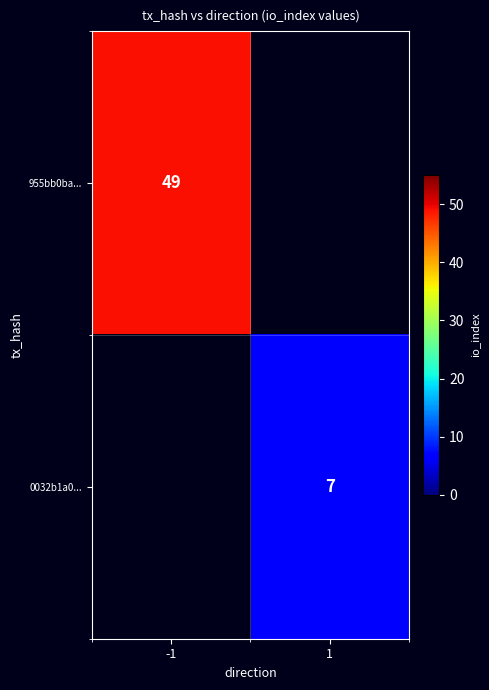

True or false: 955bb0ba... has a value of 69 at -1.

False